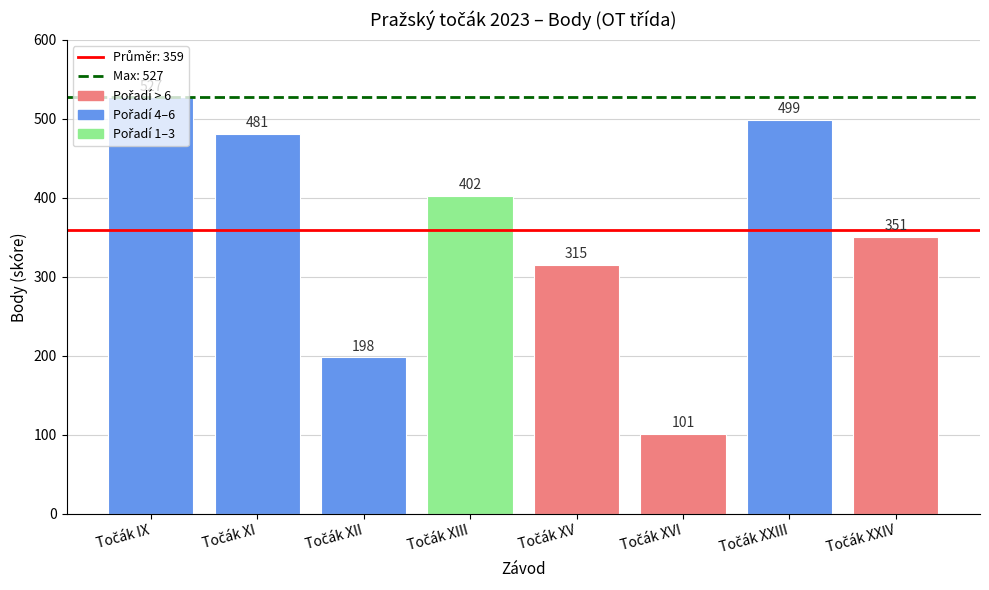

Does the chart contain stacked bars?

No